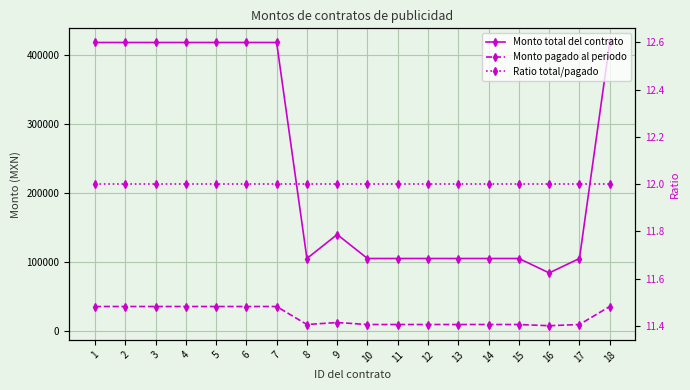

The value of Monto total del contrato at 18 is 228484. True or false?

False